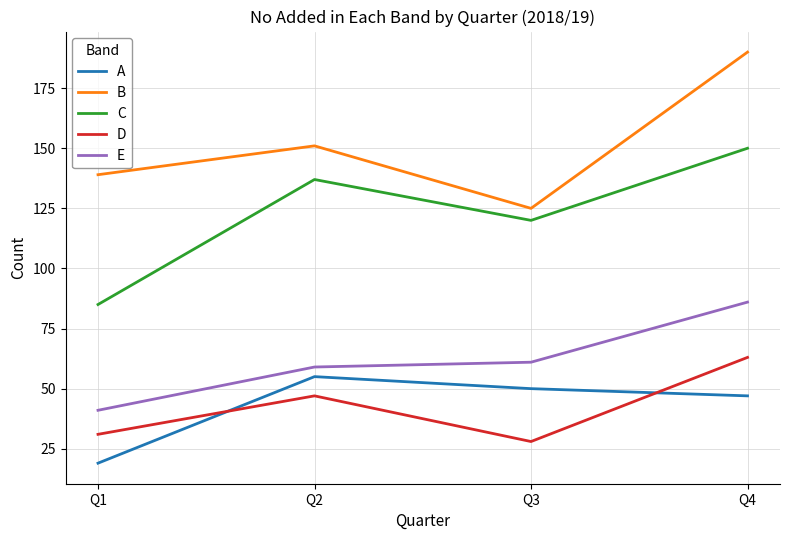

True or false: B and E cross at least once.

False